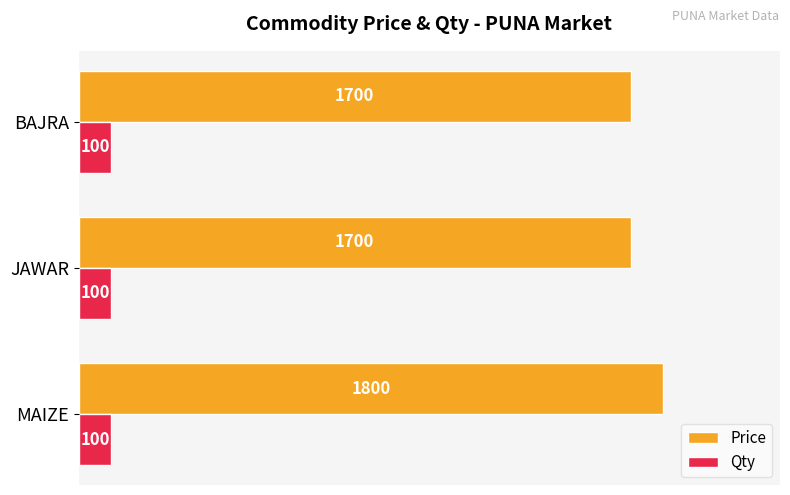

True or false: Price has a value of 424 at JAWAR.

False